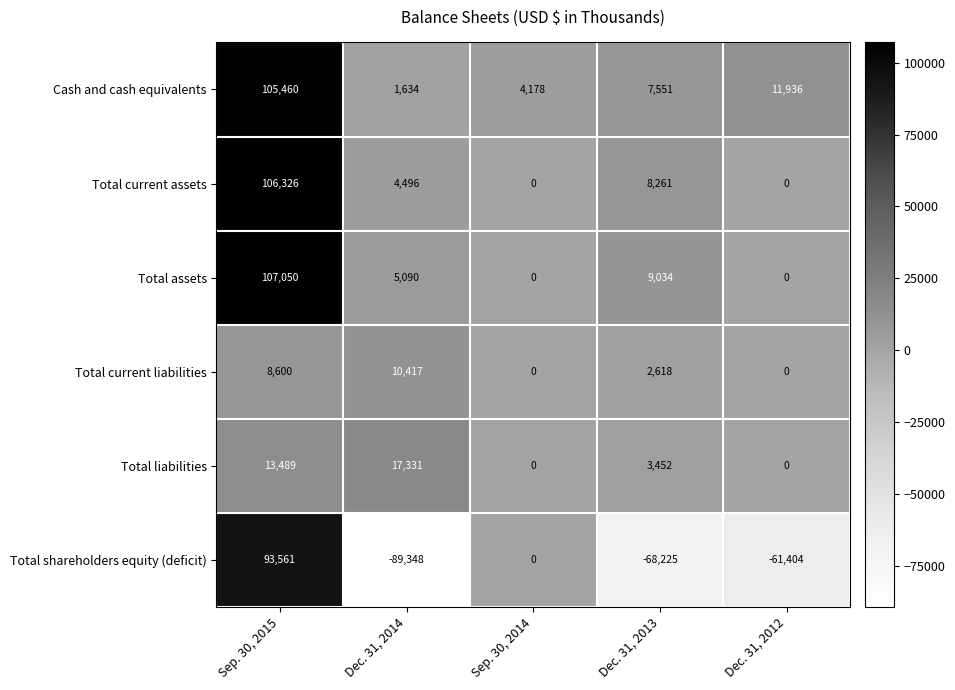

At which category is the sum across all series the highest?

Sep. 30, 2015